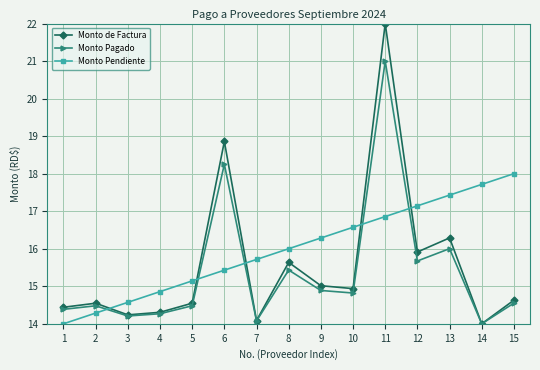

Which series has the largest range (max minus min)?

Monto de Factura